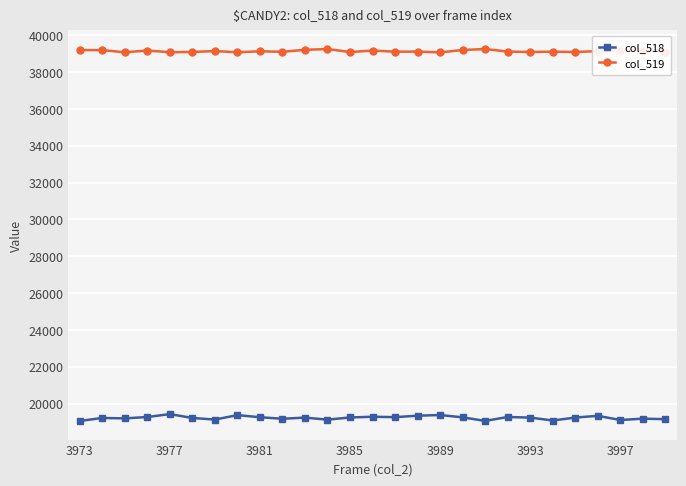

What is the value of the col_519 point at the 10th from the left?

39101